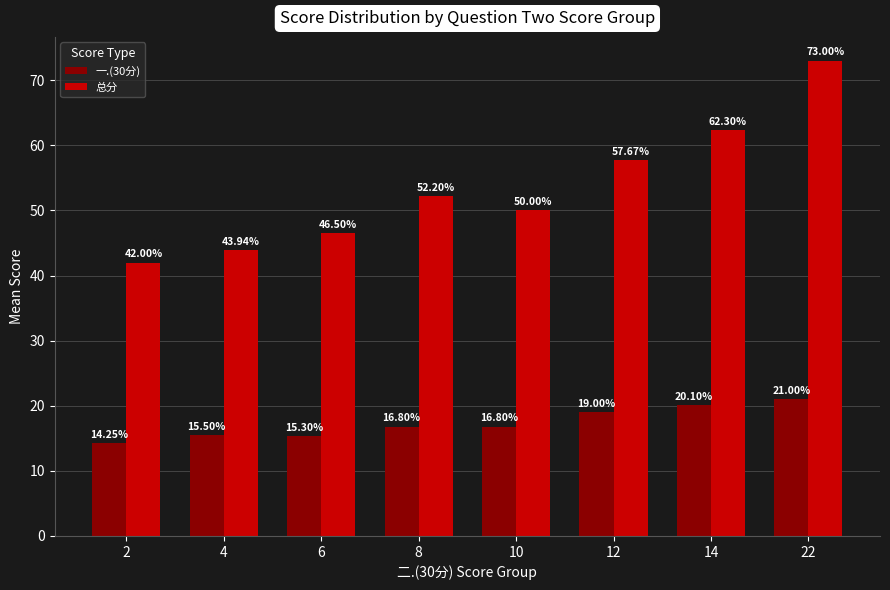

Which series has the largest range (max minus min)?

总分